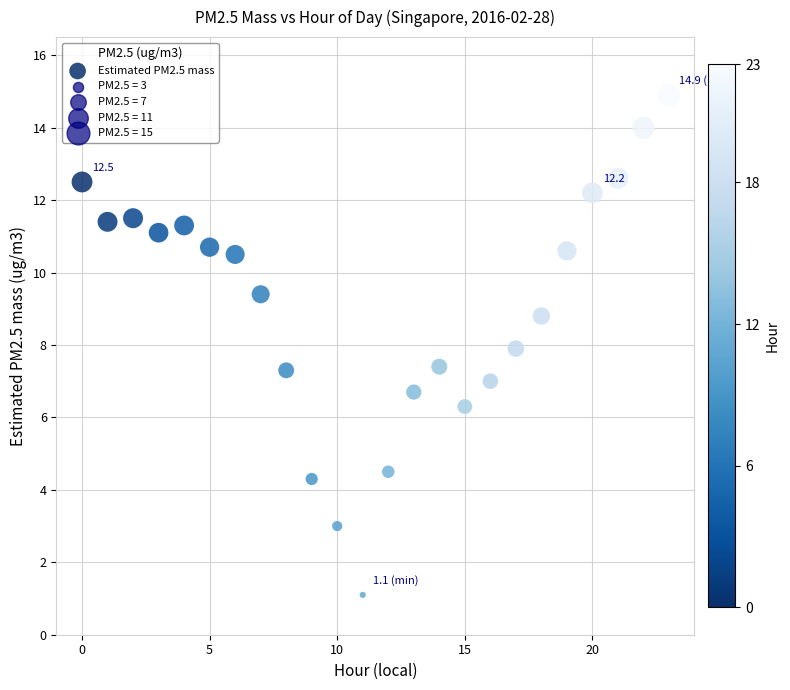

What is the range of Y values (max minus min)?

13.8